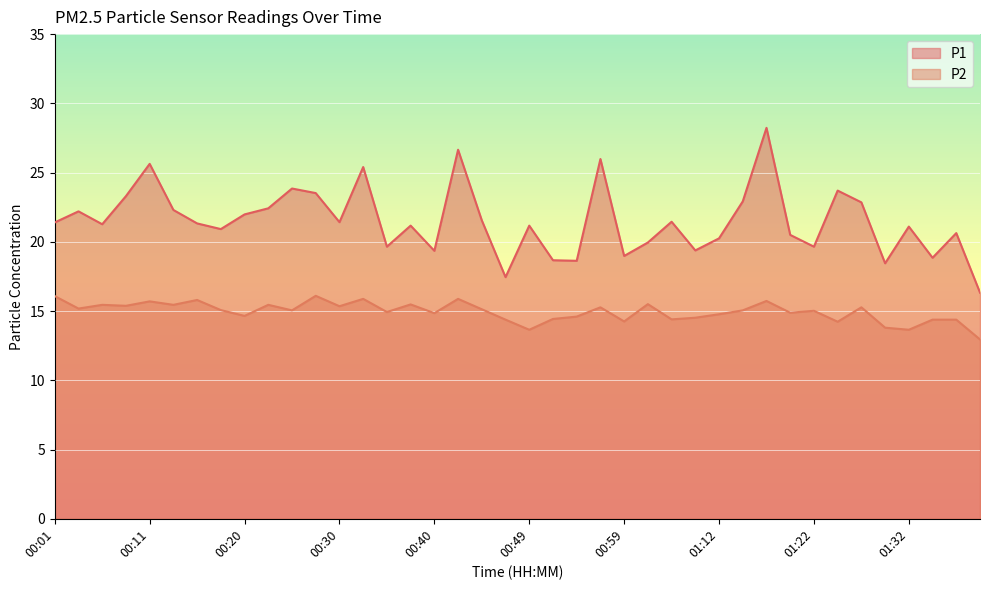

What is the difference between the P2 values at 00:25 and 01:37?

0.7